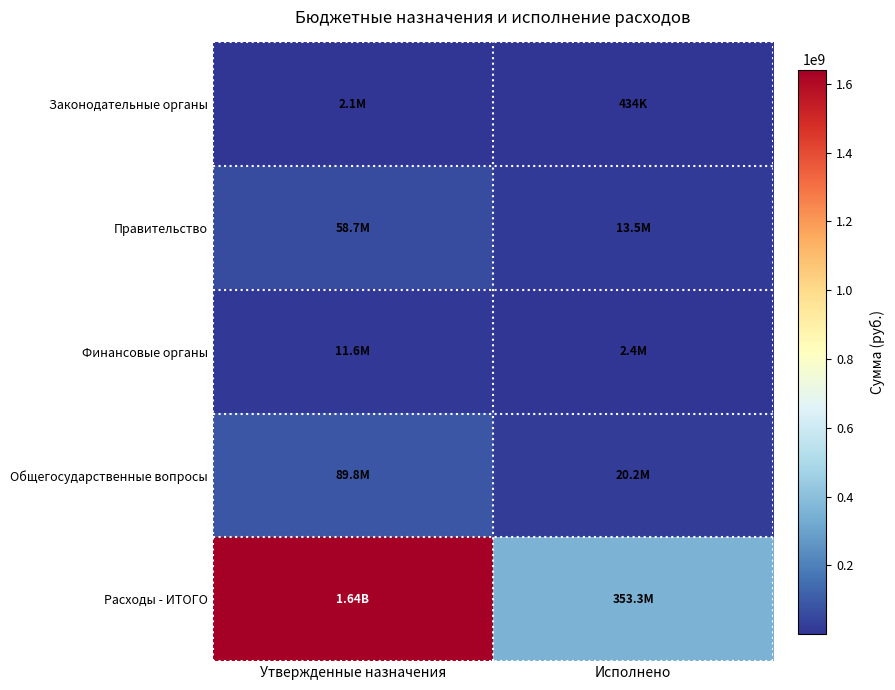

Which has a higher value, Утвержденные назначения or Исполнено?

Утвержденные назначения